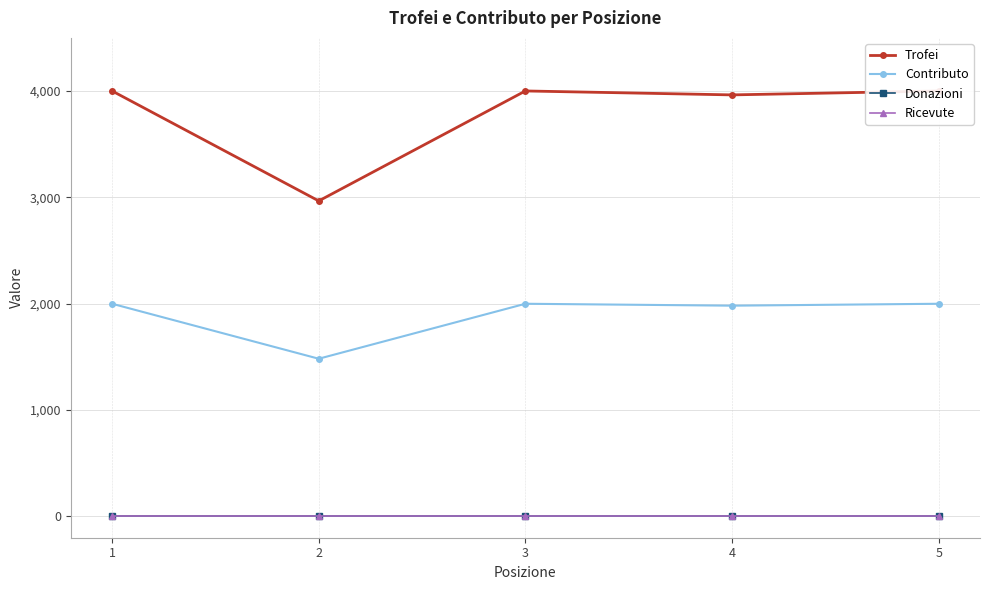

What is the total value across all series at 1?

6001